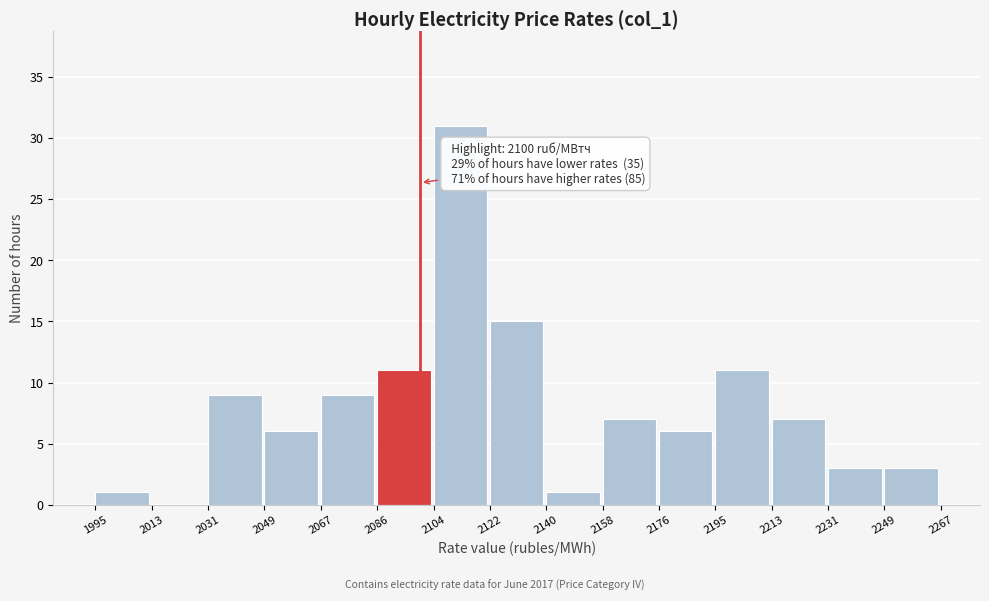

Which range on the x-axis has the tallest bar?

2104 to 2122